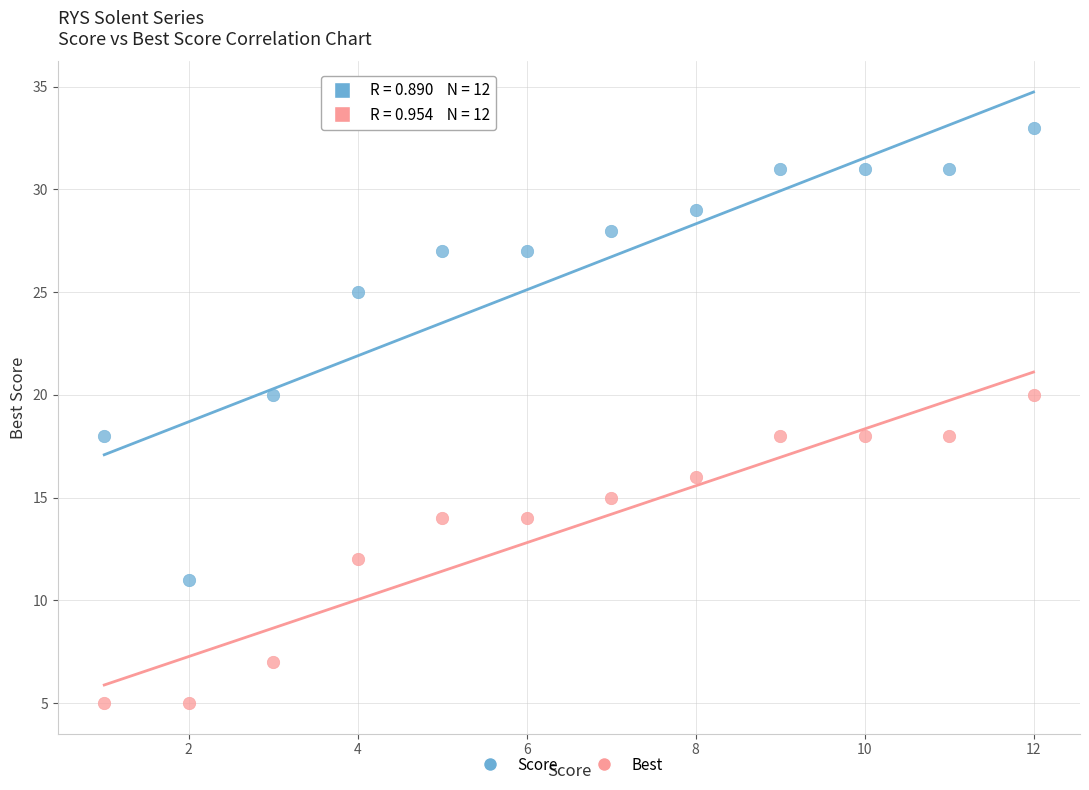

Across all data points, what is the range of Y values (max minus min)?

28